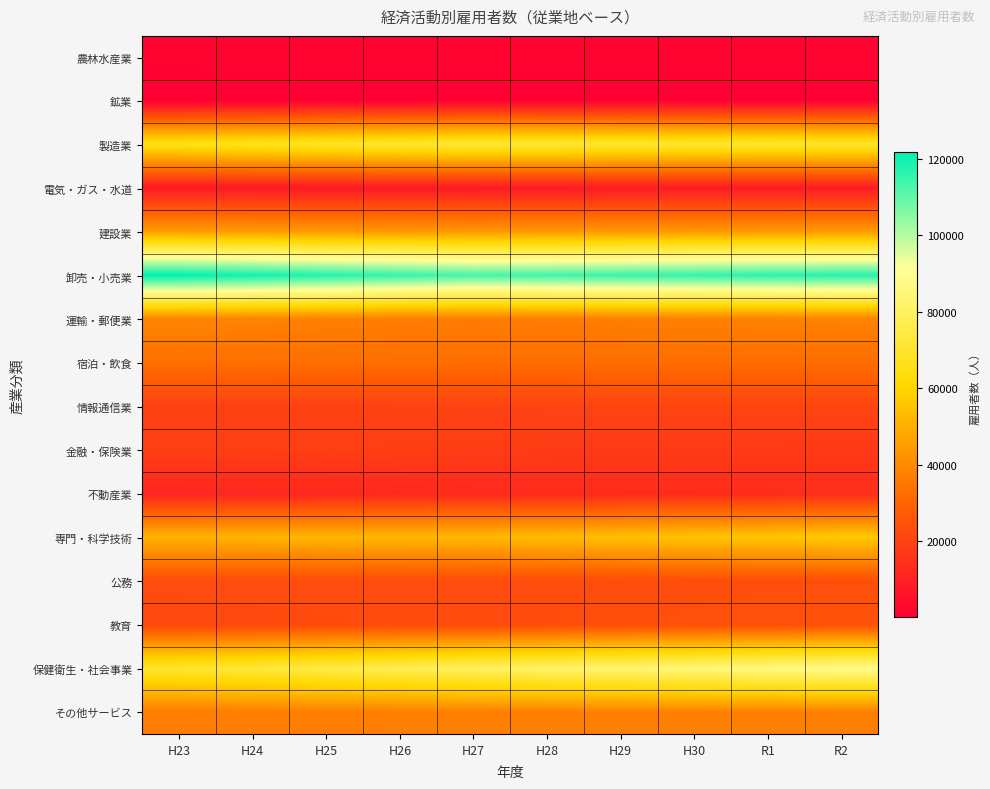

What is the total value across all series at H25?

569614